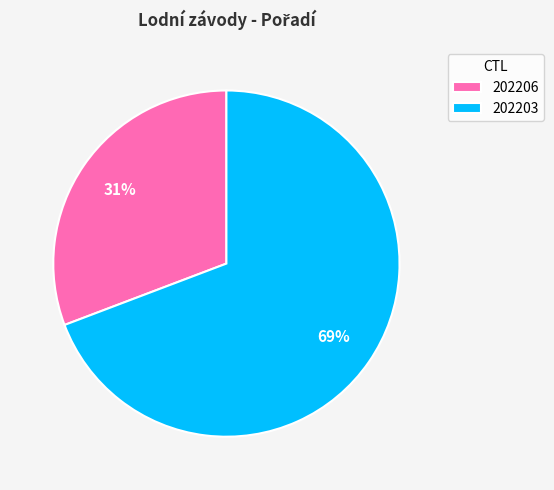

How many slices are in this pie chart?

2